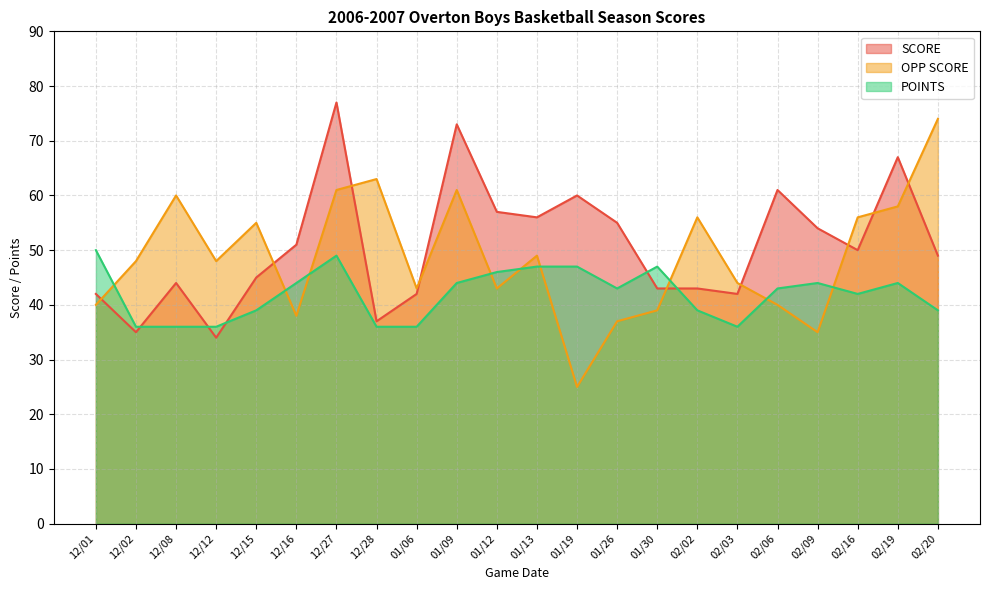

How many intersections are there between POINTS and OPP SCORE?

9